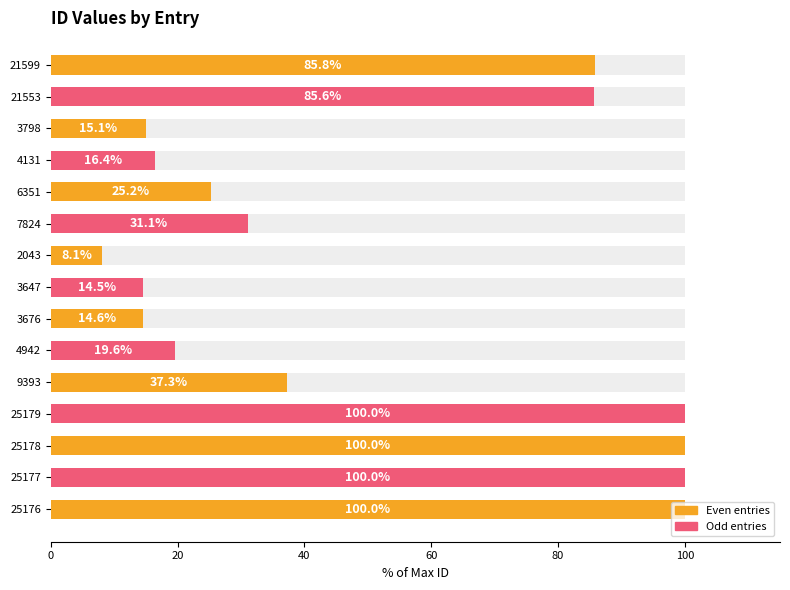

Which has a higher value, 21599 or 25178?

25178